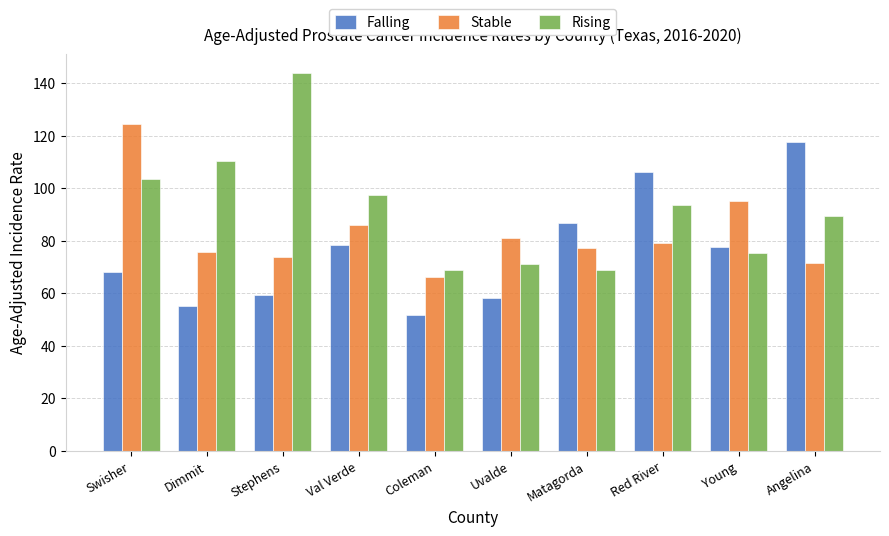

Is the value of Rising at Young greater than the value of Falling at Angelina?

No